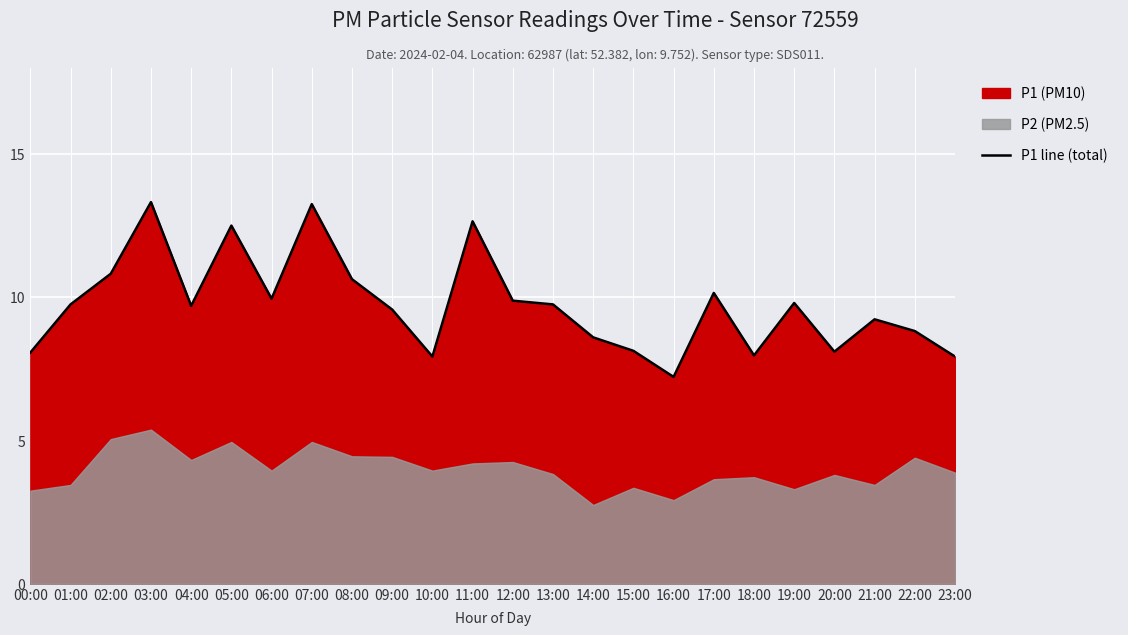

What is the label of the 12th point from the right?

12:00